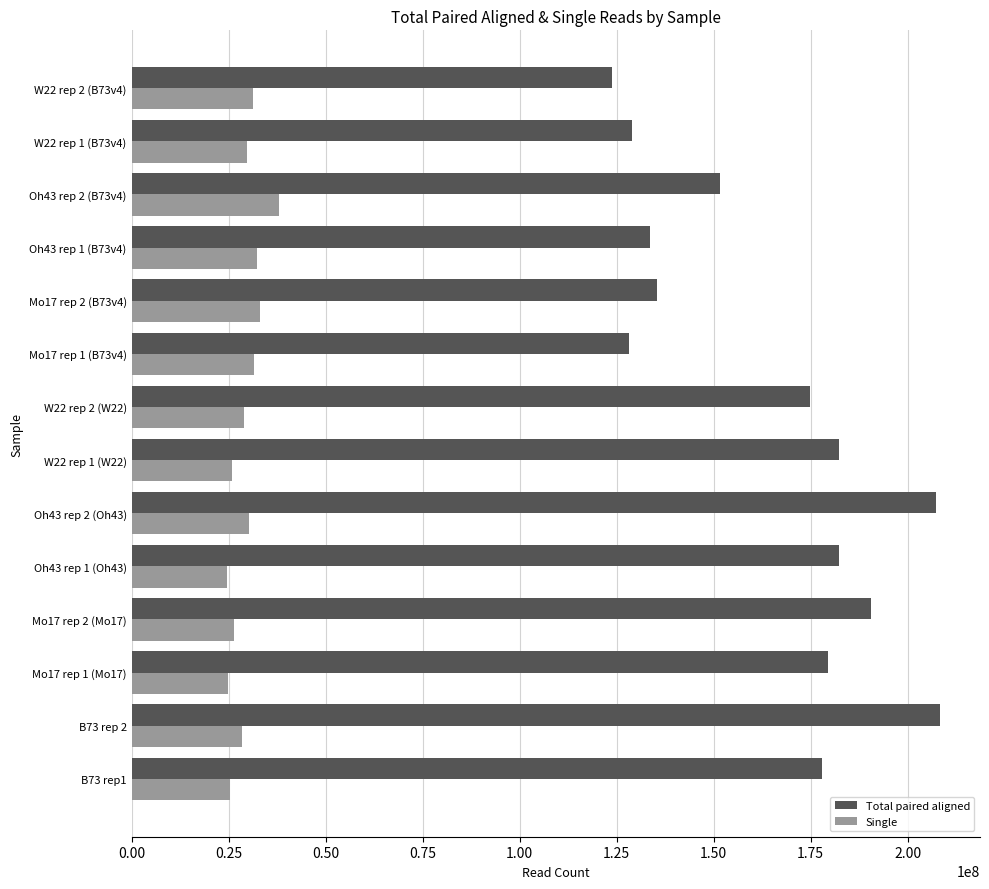

Where is Total paired aligned nearest to the value 165964045?

W22 rep 2 (W22)